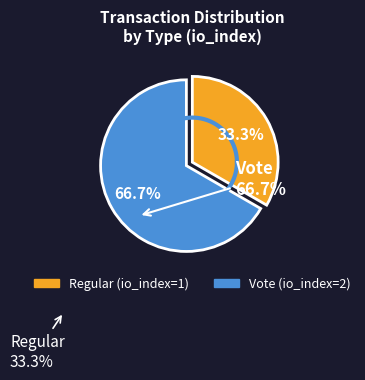

Is there any slice that represents more than half of the pie?

Yes